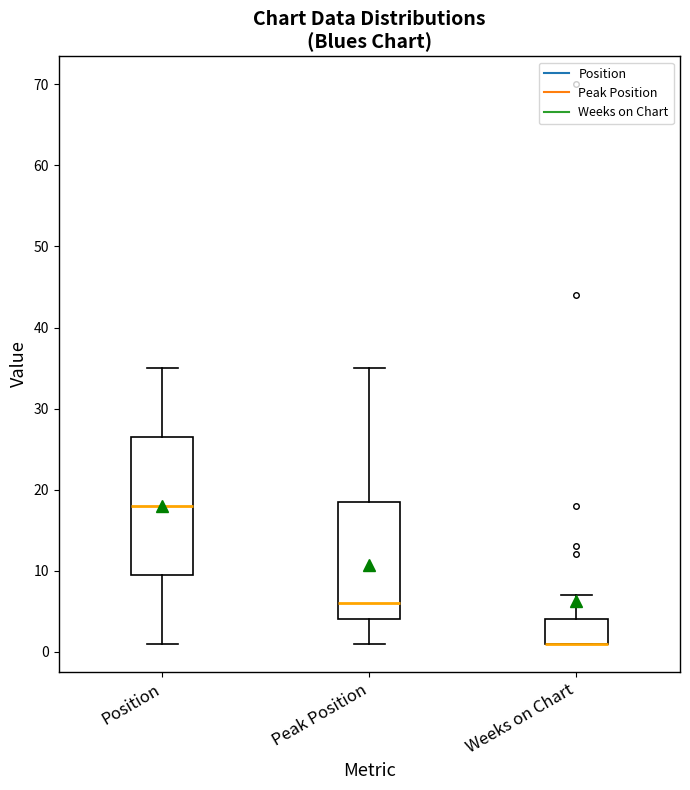

Which box is the tallest, from its lower edge to its upper edge?

Position